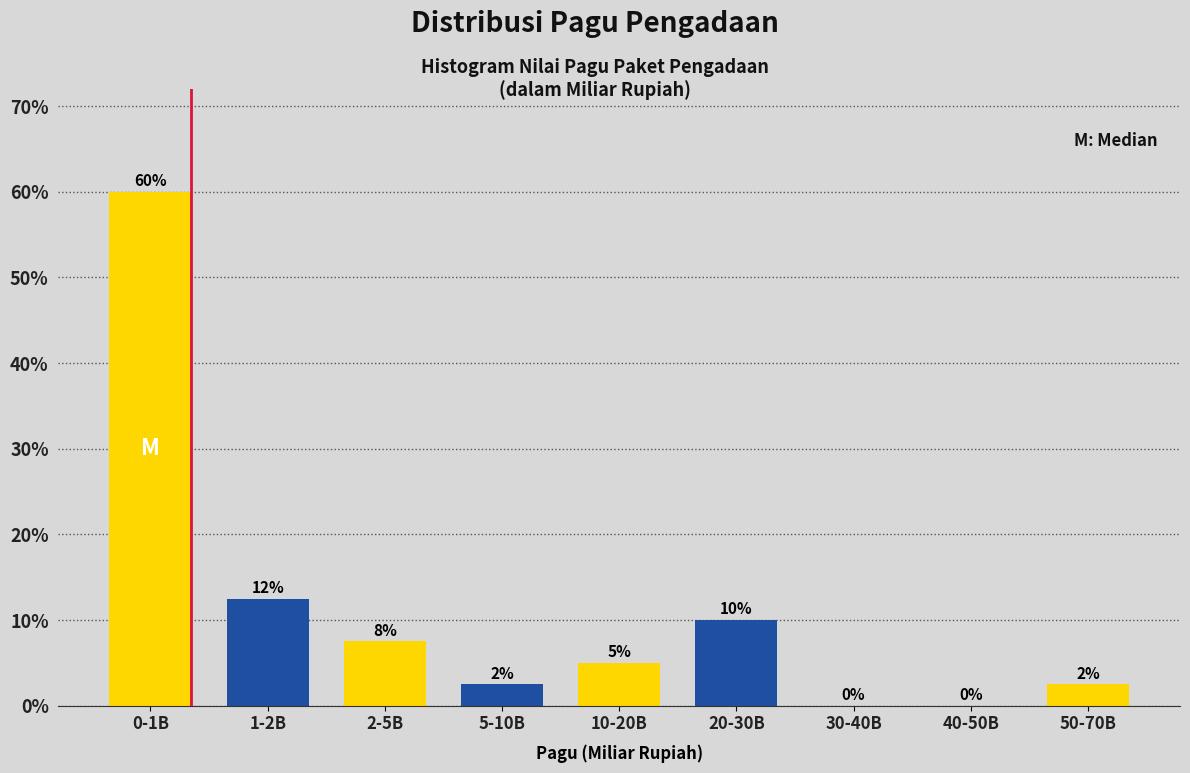

At which label does the data first exceed 5?

0-1B